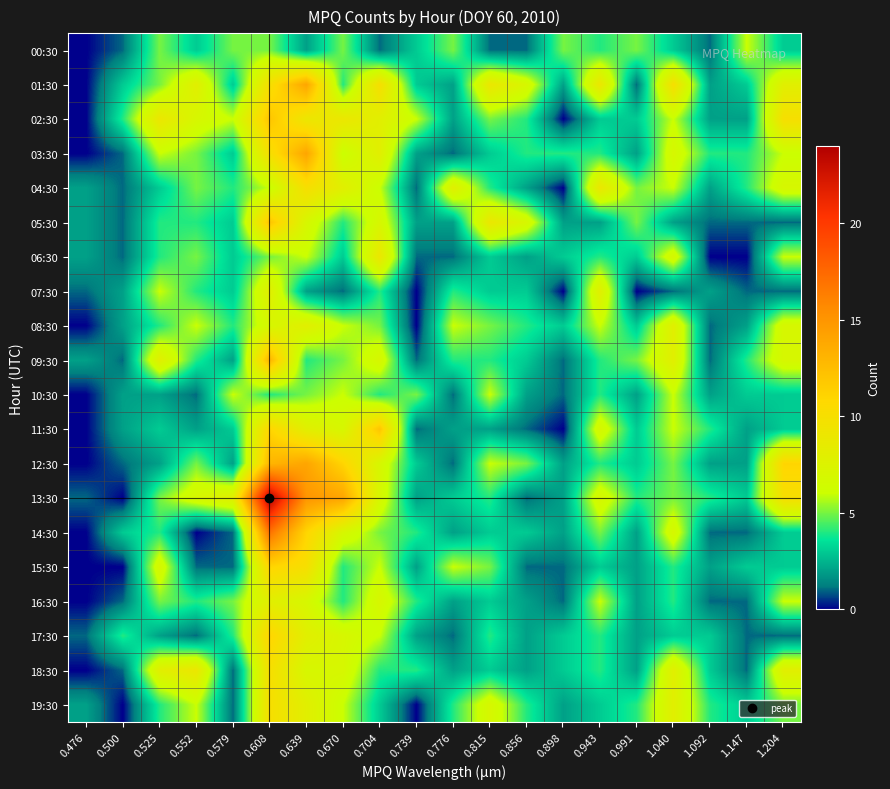

How many series are shown in this chart?

20